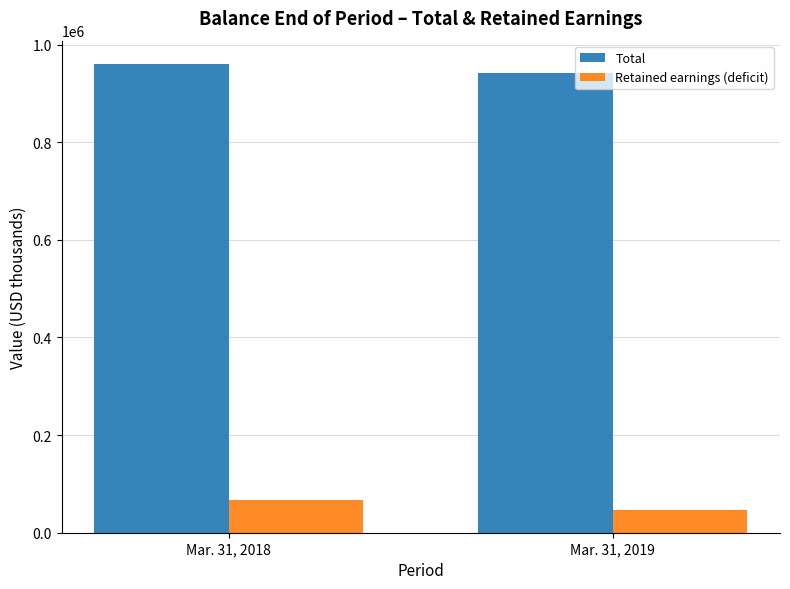

Reading right to left, extract all data points from this chart.

Total: Mar. 31, 2019=941891	Mar. 31, 2018=959908
Retained earnings (deficit): Mar. 31, 2019=46357	Mar. 31, 2018=66023